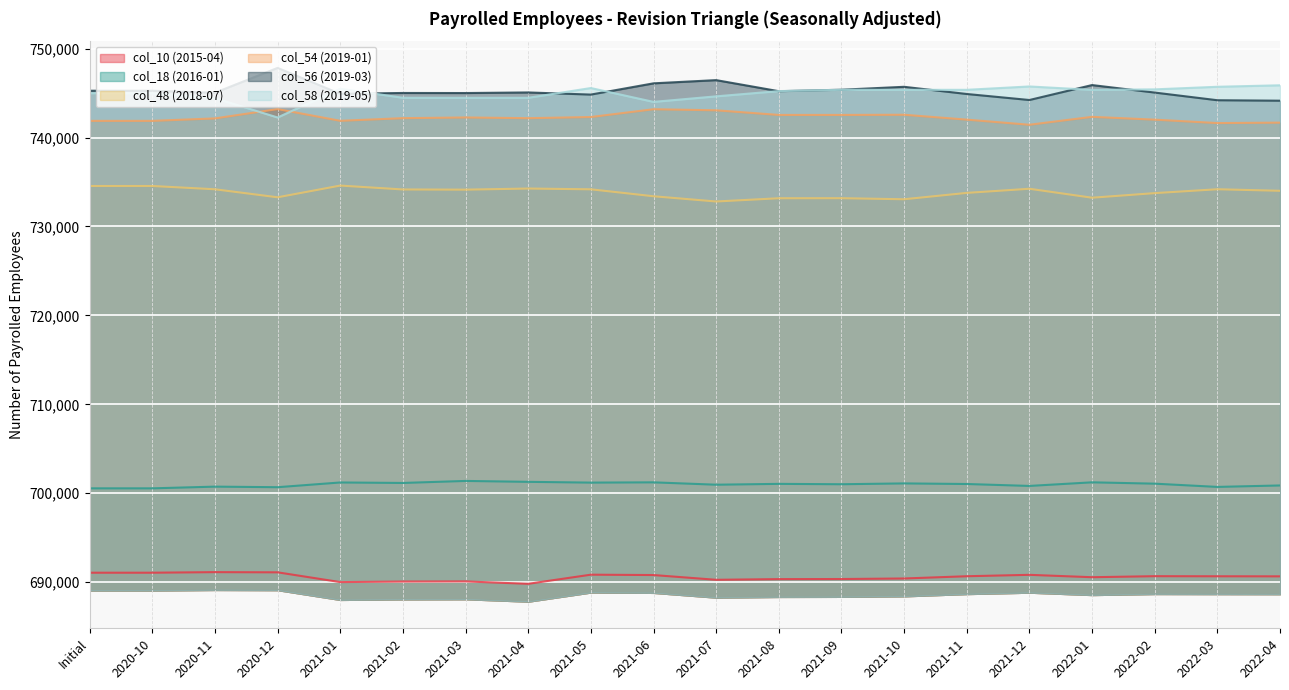

List the labels in order of col_58 (2019-05) value, smallest first.

2020-12, 2021-06, 2020-11, 2021-03, 2021-04, 2021-02, 2021-07, Initial, 2020-10, 2021-08, 2022-01, 2021-09, 2021-11, 2021-10, 2022-02, 2021-01, 2021-05, 2022-03, 2021-12, 2022-04